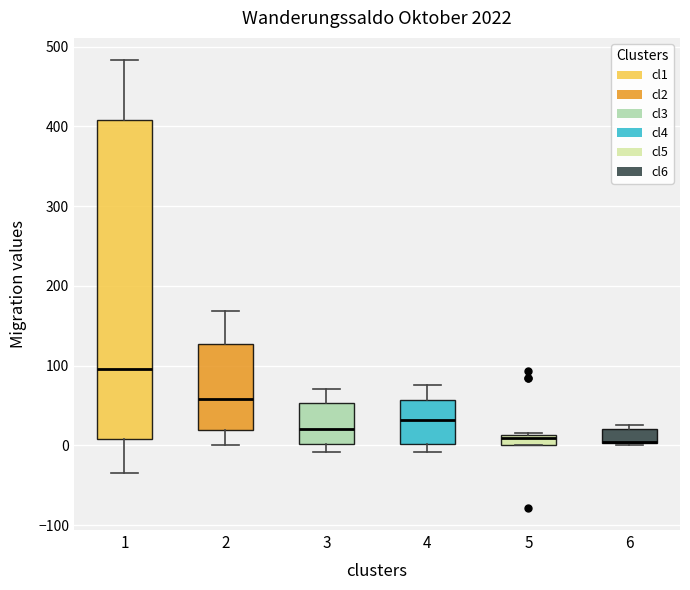

Where does the upper whisker of the box at x = 1 end on the y-axis? The values are not printed on the chart, so give them approximately, as read against the axis.

480